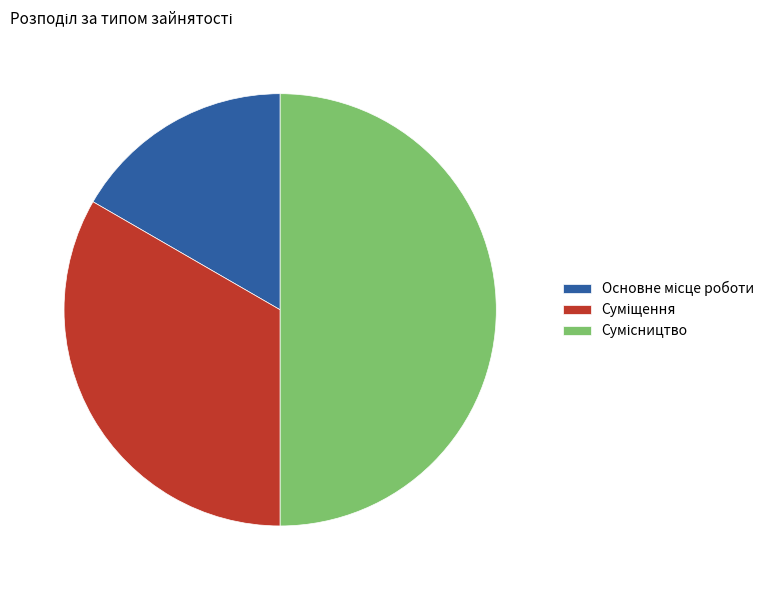

To the nearest percent, what is the combined percentage of Сумісництво and Основне місце роботи?

67%